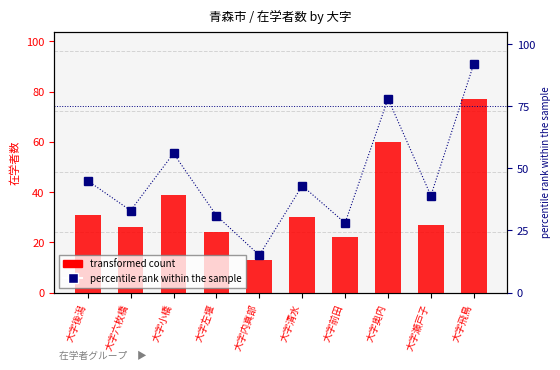

Count the number of categories in the chart.

10